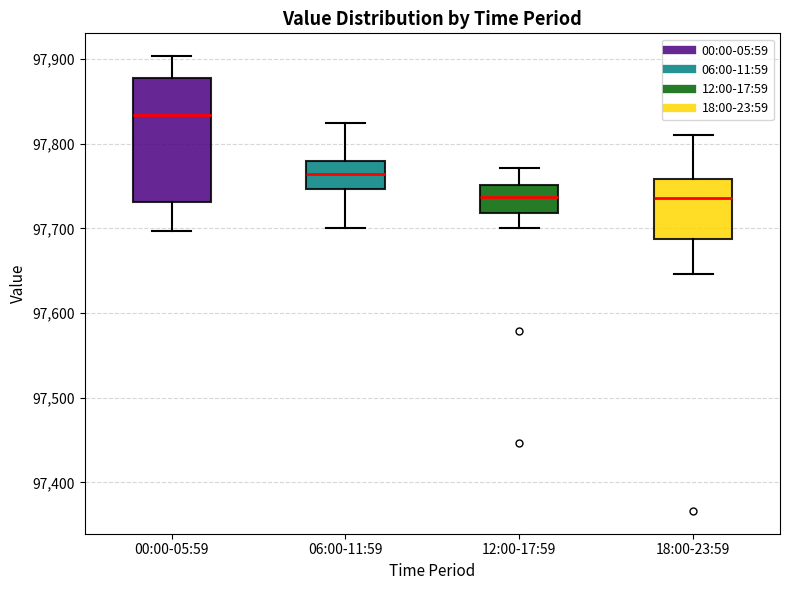

Where does the upper whisker of the box for 18:00-23:59 end on the y-axis? The values are not printed on the chart, so give them approximately, as read against the axis.

97810